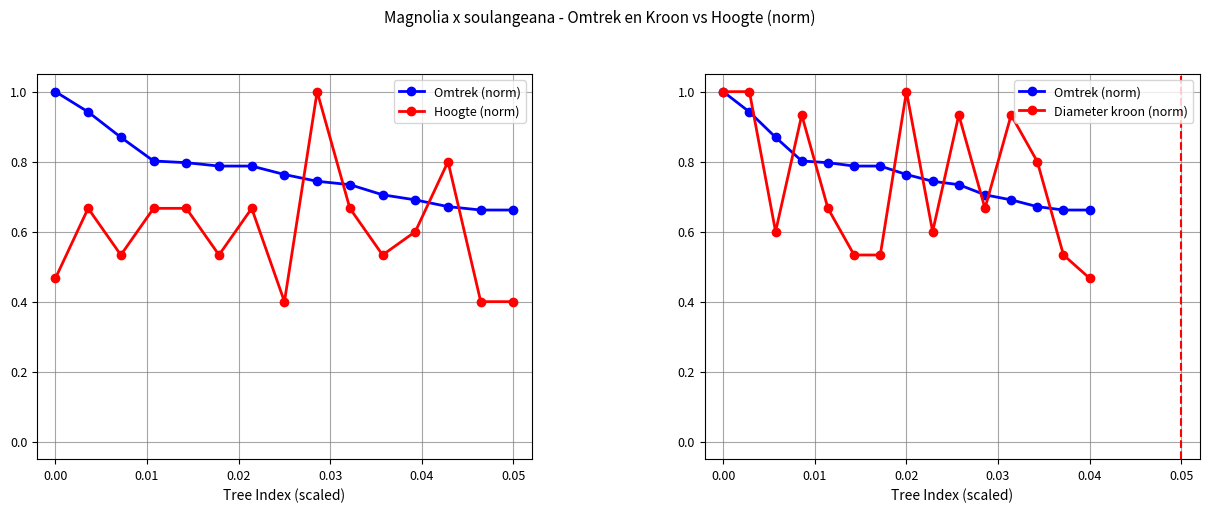

Rank the series by their maximum value, from highest to lowest.

Omtrek (norm), Hoogte (norm), Diameter kroon (norm)